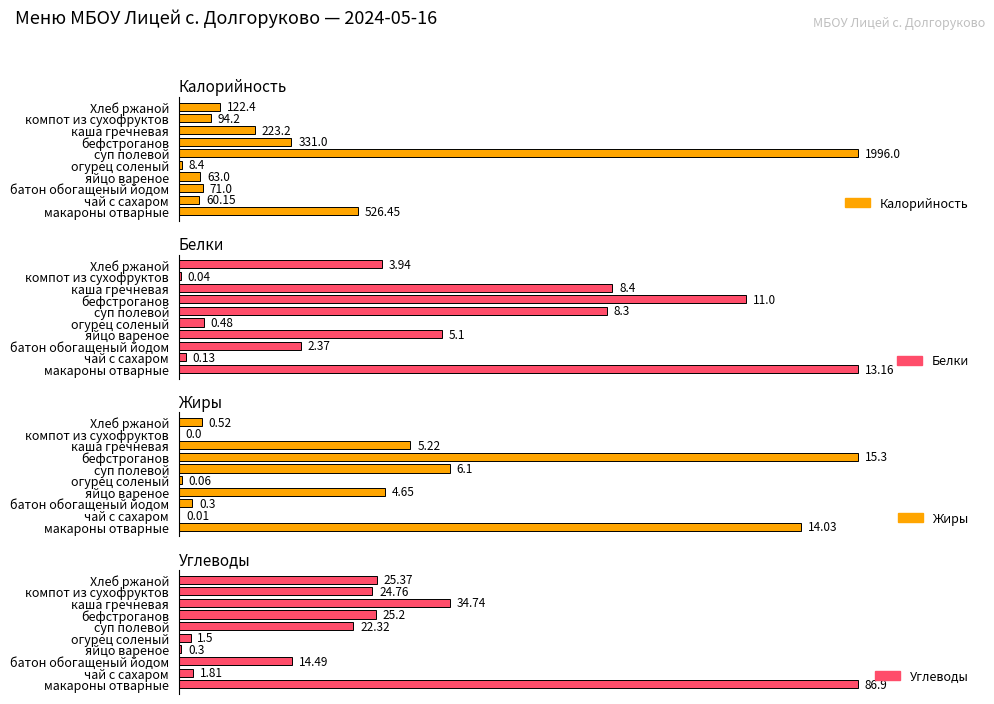

Which series has the widest spread of values?

Калорийность